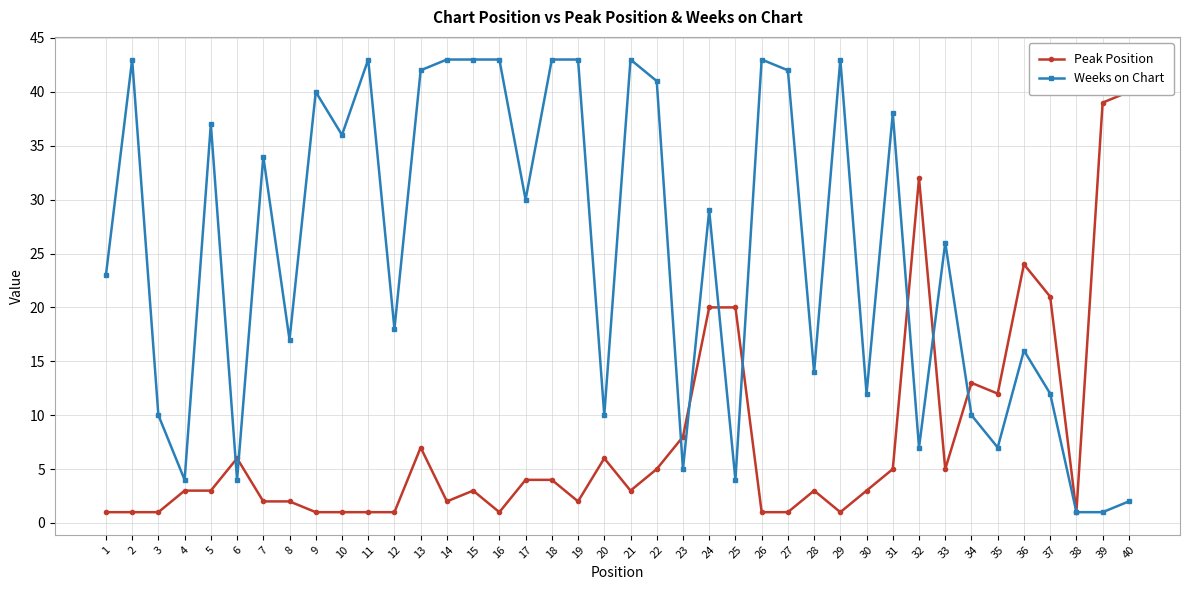

The value of Weeks on Chart at 29 is 43. True or false?

True